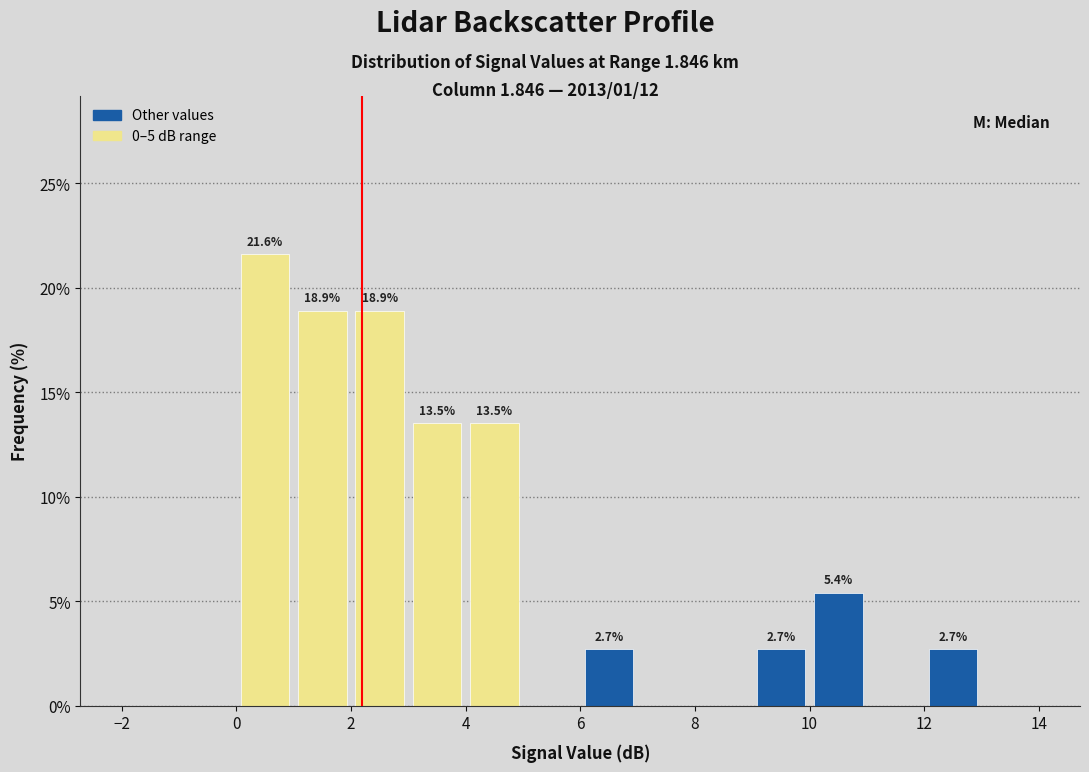

Over which range of the x-axis is the bar tallest?

0 to 1